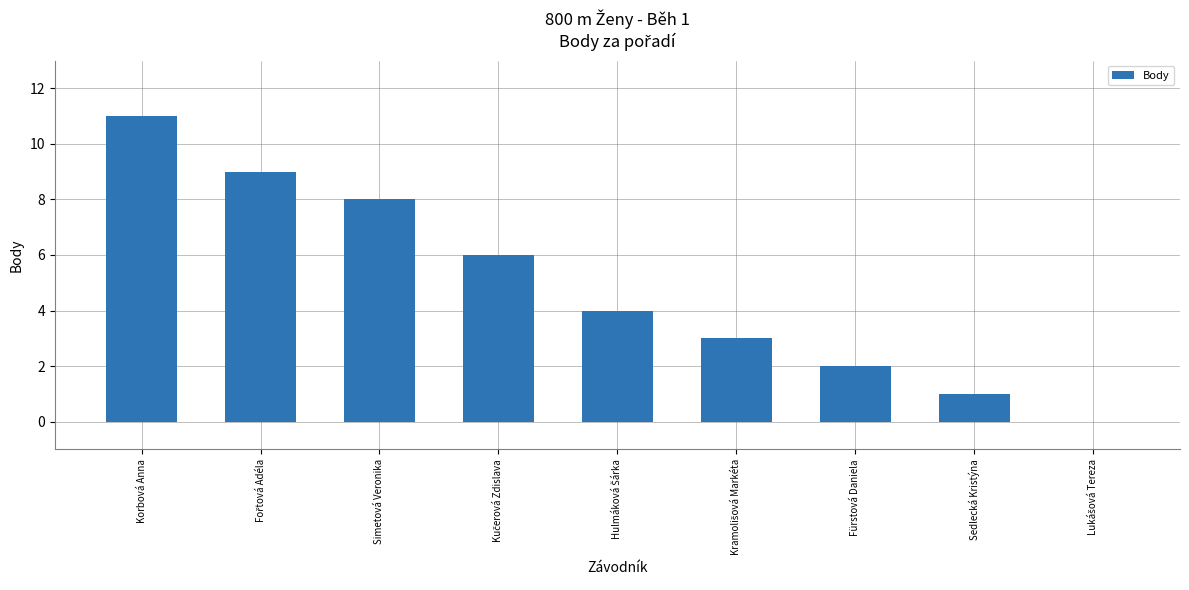

What is the sum of all values?

44